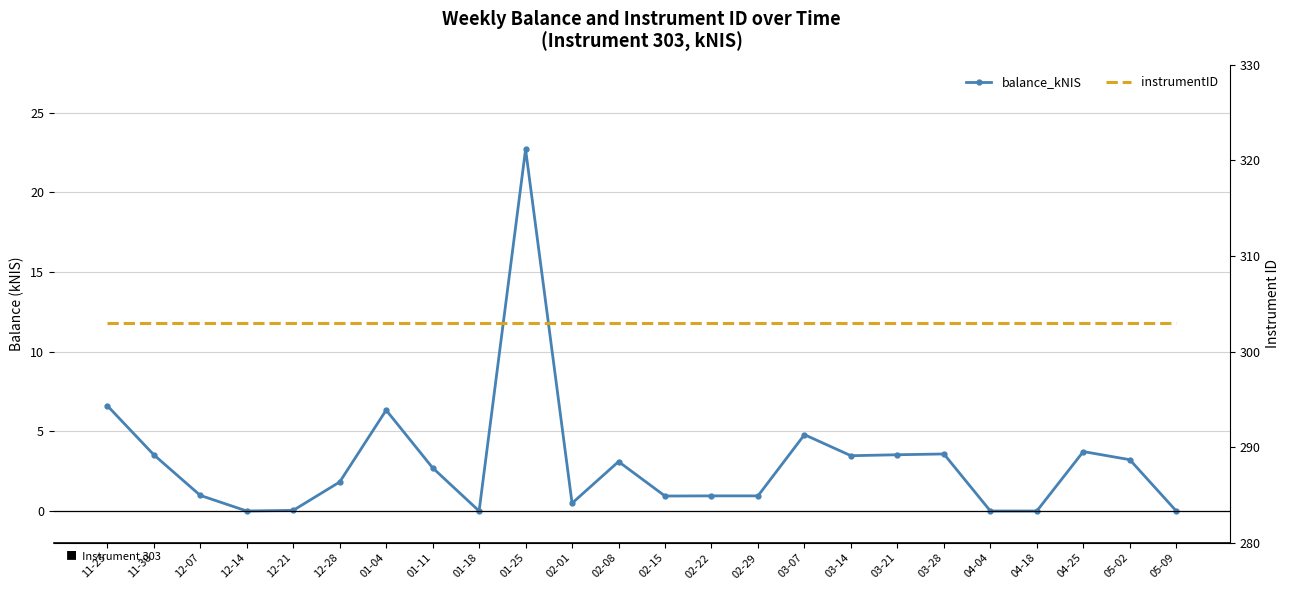

True or false: instrumentID has a value of 172.0 at 01-11.

False